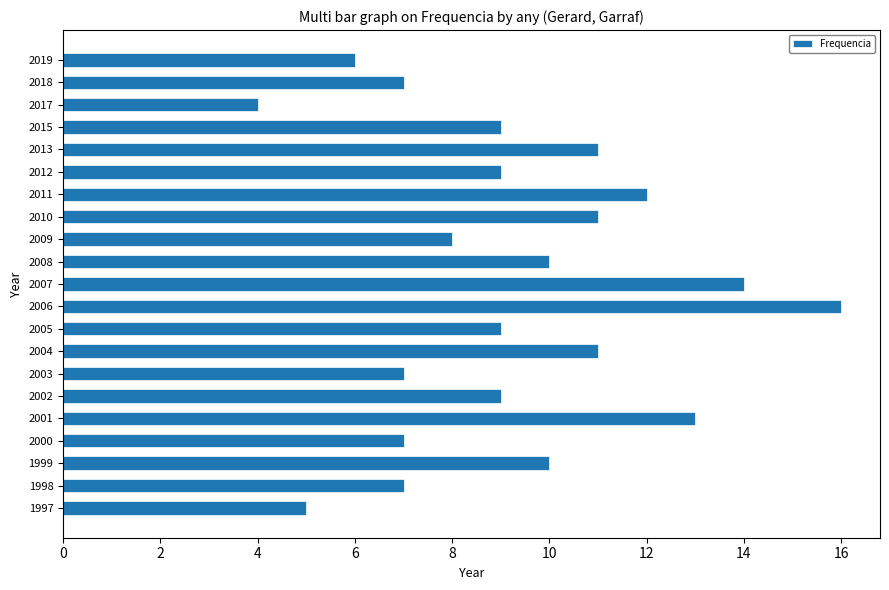

What is the ratio of the value at 1997 to the value at 1998?

0.7